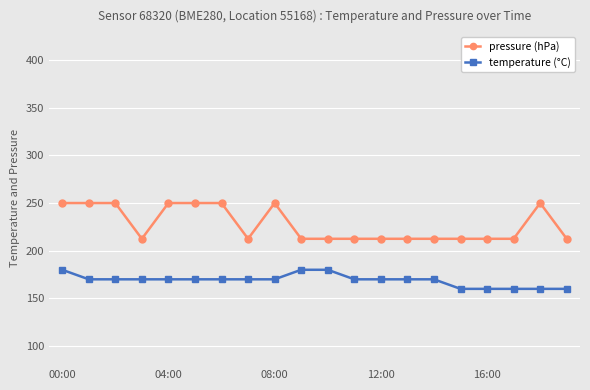

Which series has the widest spread of values?

pressure (hPa)